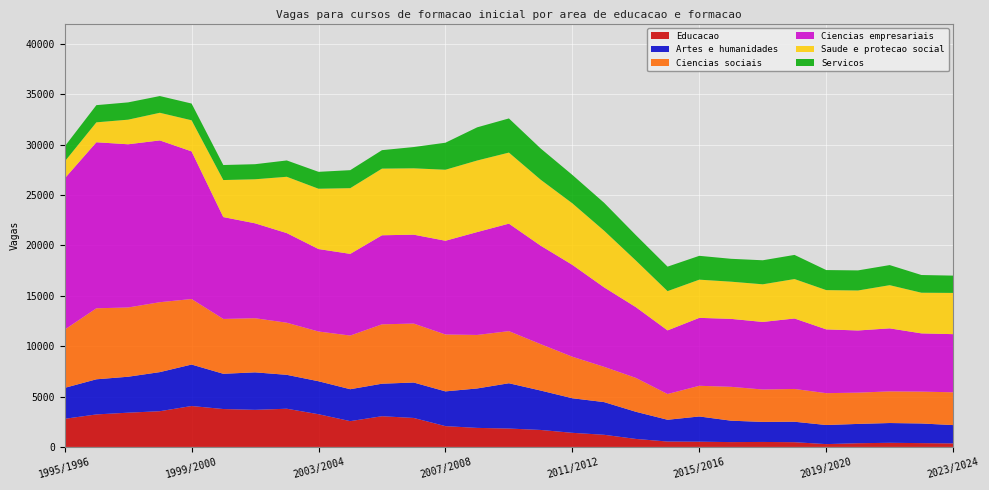

Reading left to right, extract all data points from this chart.

Educacao: 1995/1996=2790	1996/1997=3225	1997/1998=3398	1998/1999=3545	1999/2000=4060	2000/2001=3760	2001/2002=3680	2002/2003=3790	2003/2004=3245	2004/2005=2560	2005/2006=3047	2006/2007=2875	2007/2008=2064	2008/2009=1889	2009/2010=1825	2010/2011=1685	2011/2012=1400	2012/2013=1205	2013/2014=795	2014/2015=535	2015/2016=520	2016/2017=480	2017/2018=495	2018/2019=470	2019/2020=280	2020/2021=369	2021/2022=410	2022/2023=379	2023/2024=351
Artes e humanidades: 1995/1996=3069	1996/1997=3485	1997/1998=3566	1998/1999=3878	1999/2000=4114	2000/2001=3497	2001/2002=3719	2002/2003=3363	2003/2004=3272	2004/2005=3166	2005/2006=3226	2006/2007=3515	2007/2008=3447	2008/2009=3912	2009/2010=4493	2010/2011=3910	2011/2012=3429	2012/2013=3243	2013/2014=2693	2014/2015=2160	2015/2016=2502	2016/2017=2124	2017/2018=1987	2018/2019=2029	2019/2020=1895	2020/2021=1914	2021/2022=1962	2022/2023=1948	2023/2024=1816
Ciencias sociais: 1995/1996=5780	1996/1997=7045	1997/1998=6870	1998/1999=6935	1999/2000=6500	2000/2001=5440	2001/2002=5370	2002/2003=5170	2003/2004=4934	2004/2005=5323	2005/2006=5890	2006/2007=5850	2007/2008=5644	2008/2009=5309	2009/2010=5170	2010/2011=4605	2011/2012=4120	2012/2013=3500	2013/2014=3363	2014/2015=2555	2015/2016=3045	2016/2017=3359	2017/2018=3216	2018/2019=3253	2019/2020=3160	2020/2021=3103	2021/2022=3140	2022/2023=3160	2023/2024=3254
Ciencias empresariais: 1995/1996=14995	1996/1997=16470	1997/1998=16190	1998/1999=16050	1999/2000=14645	2000/2001=10105	2001/2002=9415	2002/2003=8890	2003/2004=8180	2004/2005=8103	2005/2006=8834	2006/2007=8817	2007/2008=9299	2008/2009=10206	2009/2010=10663	2010/2011=9768	2011/2012=9112	2012/2013=7882	2013/2014=7017	2014/2015=6312	2015/2016=6738	2016/2017=6742	2017/2018=6702	2018/2019=6991	2019/2020=6327	2020/2021=6167	2021/2022=6251	2022/2023=5778	2023/2024=5768
Saude e protecao social: 1995/1996=1677	1996/1997=1976	1997/1998=2441	1998/1999=2741	1999/2000=3086	2000/2001=3674	2001/2002=4369	2002/2003=5587	2003/2004=5983	2004/2005=6518	2005/2006=6612	2006/2007=6582	2007/2008=7044	2008/2009=7099	2009/2010=7049	2010/2011=6544	2011/2012=6104	2012/2013=5621	2013/2014=4626	2014/2015=3894	2015/2016=3789	2016/2017=3689	2017/2018=3733	2018/2019=3912	2019/2020=3895	2020/2021=3966	2021/2022=4284	2022/2023=4033	2023/2024=4090
Servicos: 1995/1996=1495	1996/1997=1705	1997/1998=1715	1998/1999=1660	1999/2000=1660	2000/2001=1490	2001/2002=1495	2002/2003=1620	2003/2004=1677	2004/2005=1786	2005/2006=1831	2006/2007=2111	2007/2008=2681	2008/2009=3290	2009/2010=3388	2010/2011=3098	2011/2012=2818	2012/2013=2770	2013/2014=2520	2014/2015=2430	2015/2016=2365	2016/2017=2269	2017/2018=2384	2018/2019=2394	2019/2020=1989	2020/2021=1994	2021/2022=1993	2022/2023=1757	2023/2024=1716